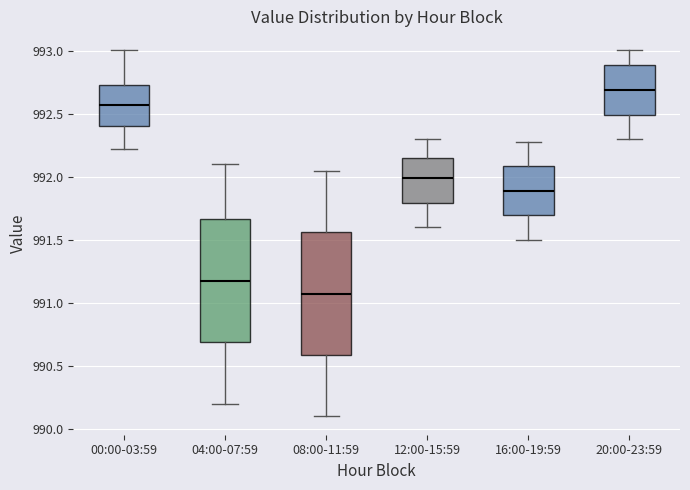

Where is the upper edge of the box for 00:00-03:59 on the y-axis? The values are not printed on the chart, so give them approximately, as read against the axis.

992.75